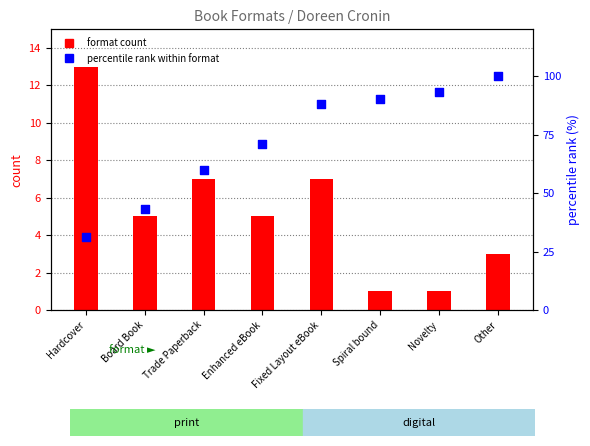

Which series has the largest Y range (max minus min)?

percentile rank within format